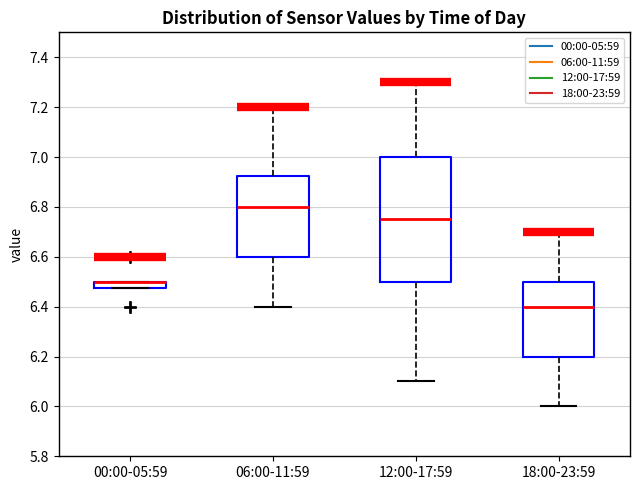

Where does the median line of the box for 12:00-17:59 sit on the y-axis? The values are not printed on the chart, so give them approximately, as read against the axis.

6.76